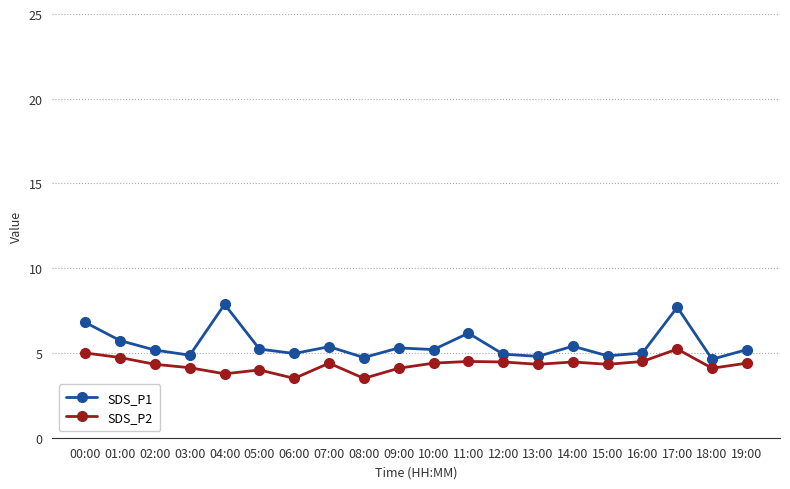

What is the spread (max minus min) of values at 06:00?

1.5